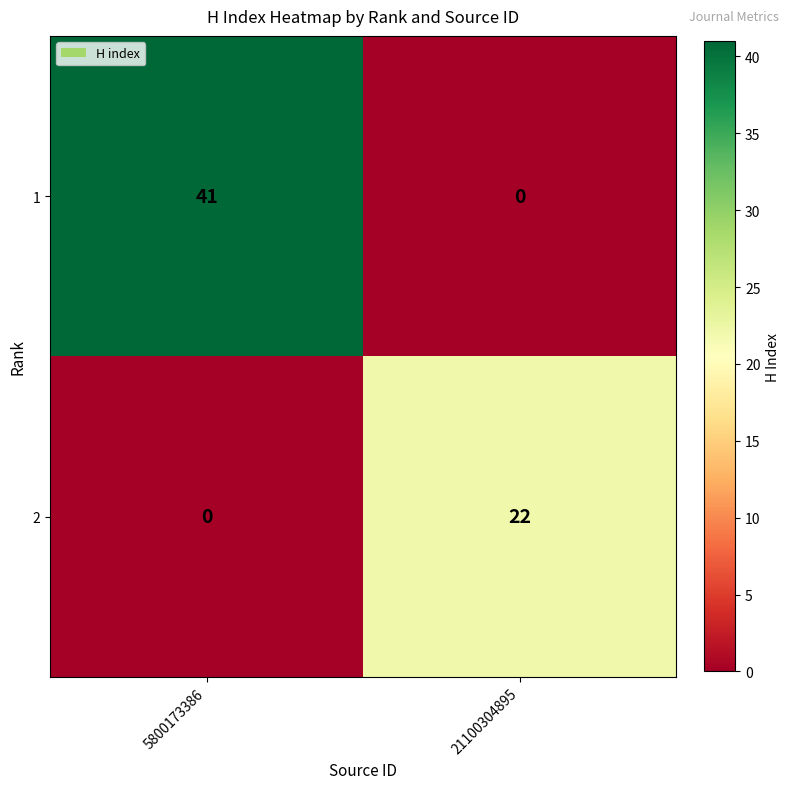

Reading right to left, transcribe all the data shown in this chart.

1: 21100304895=0	5800173386=41
2: 21100304895=22	5800173386=0